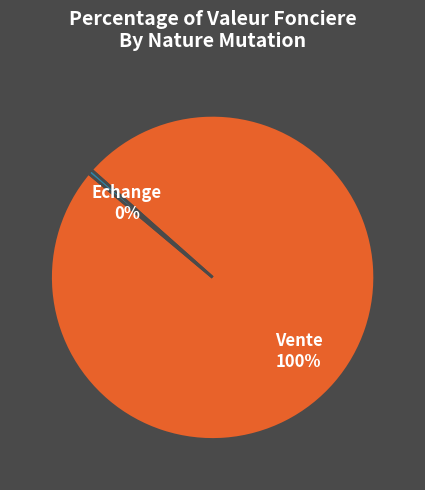

To the nearest percent, what is the average slice percentage?

50%